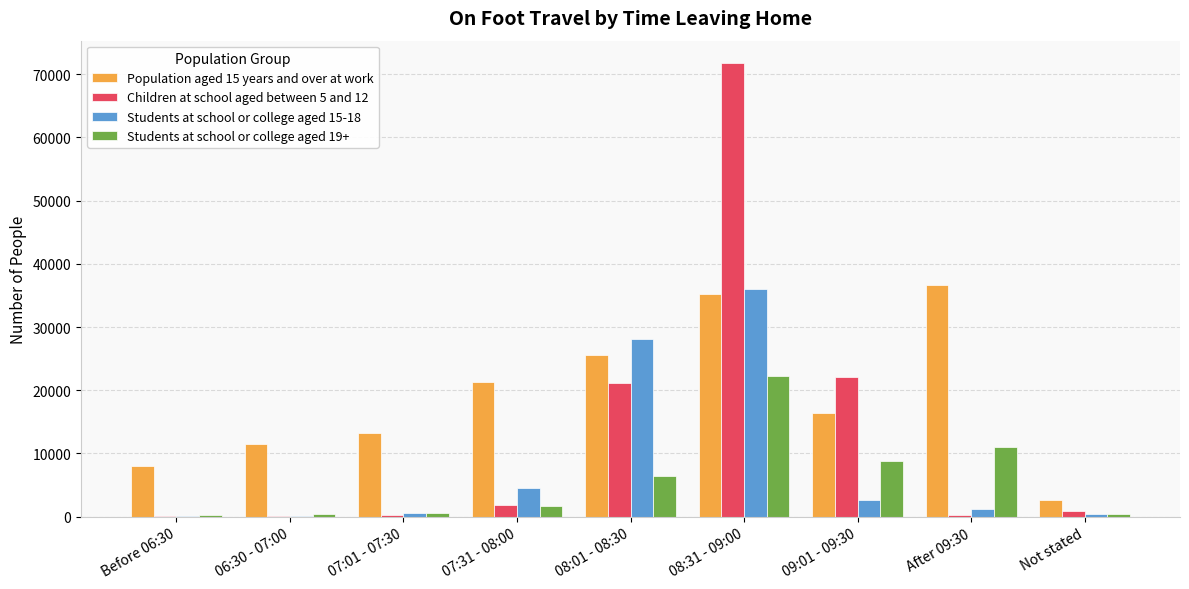

At which label does Students at school or college aged 15-18 reach its peak?

08:31 - 09:00